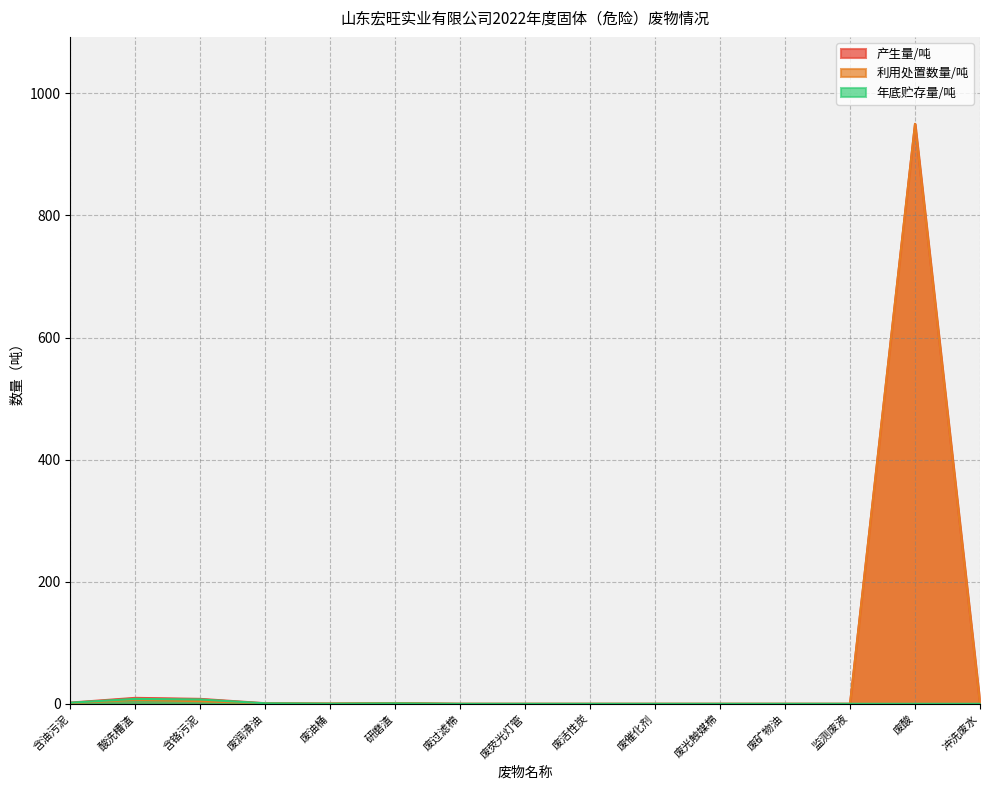

How many lines are shown in the chart?

3